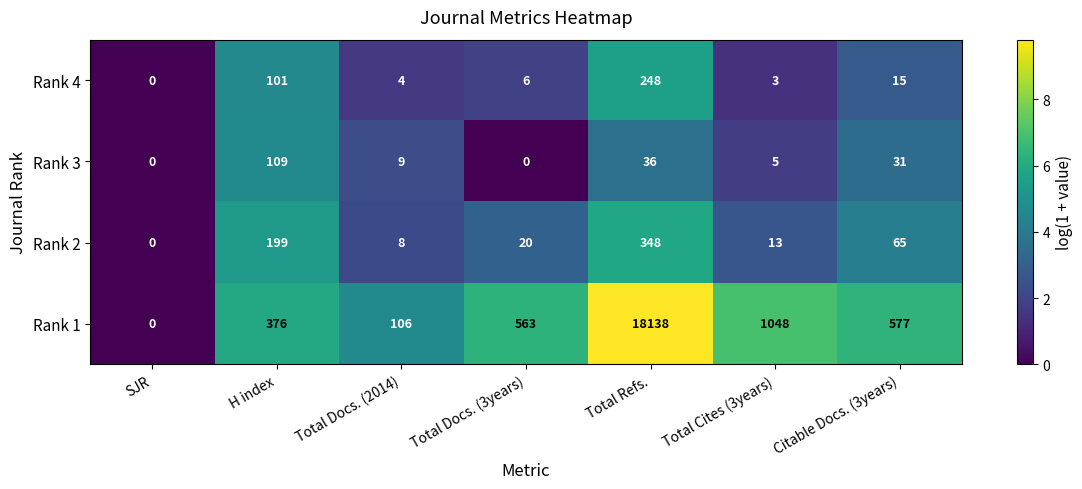

What is the difference between the maximum and second lowest values in the Rank 3 series?

109